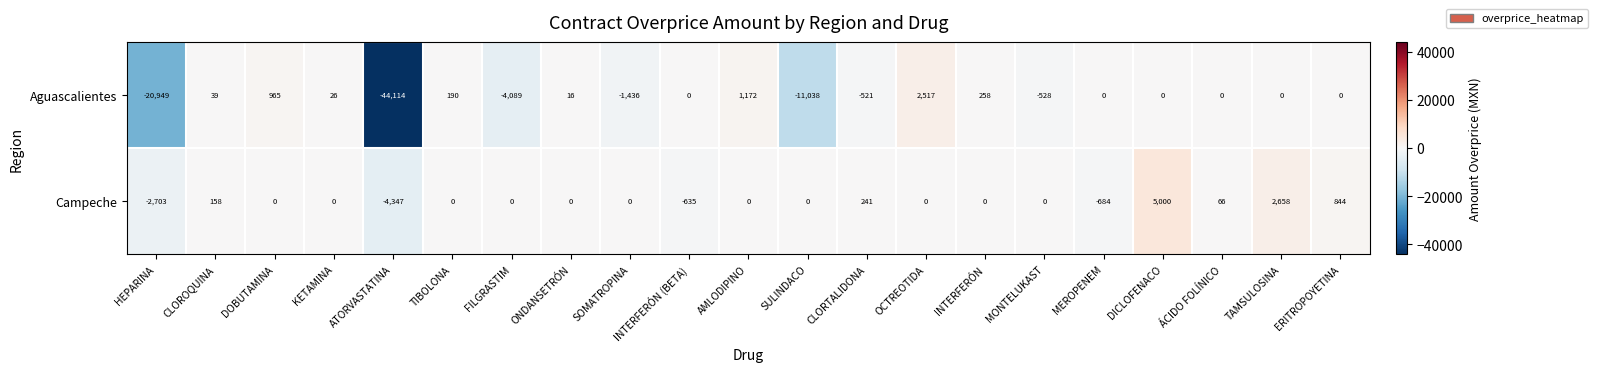

What is the difference between the maximum and minimum values in the Campeche series?

9347